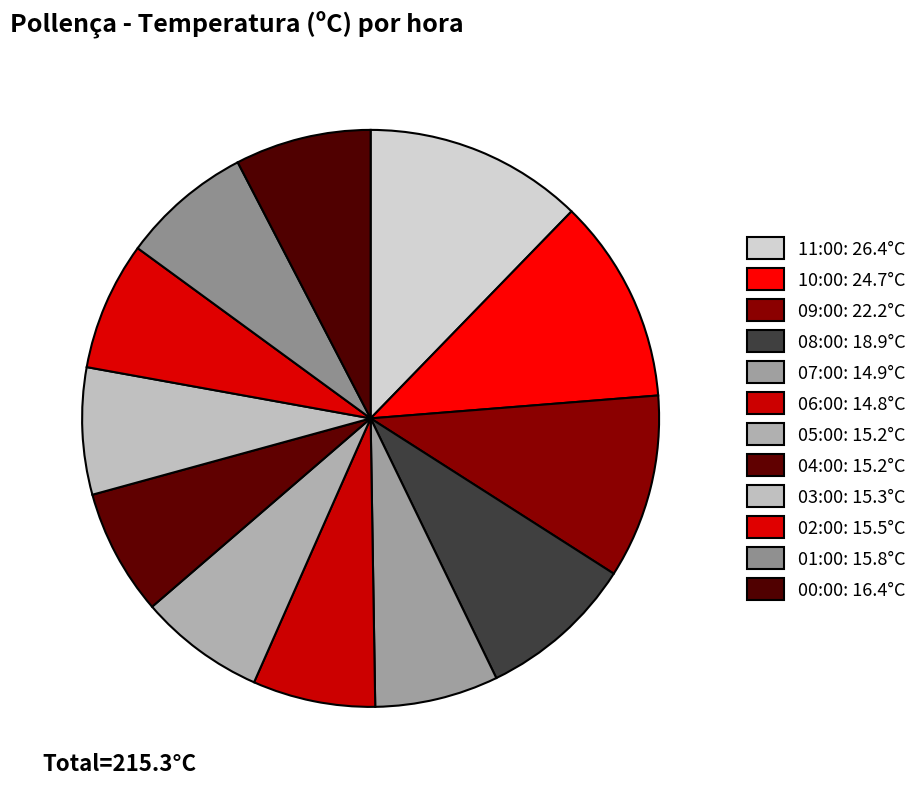

Which category has the biggest portion of the pie?

11:00